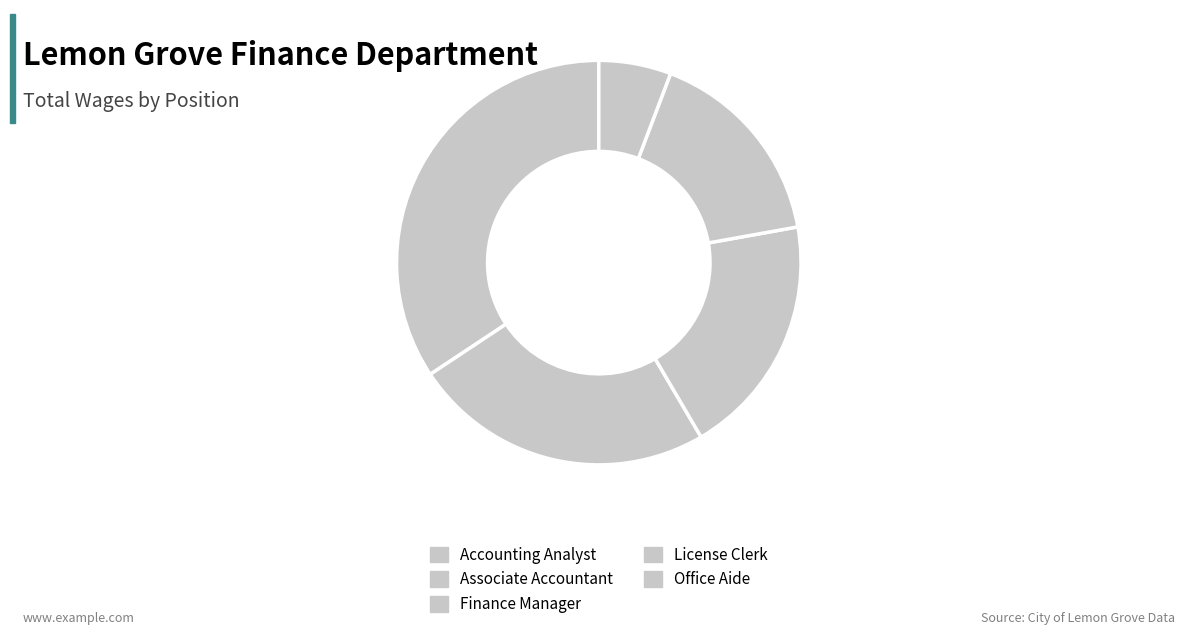

True or false: License Clerk accounts for 16% of the total.

True